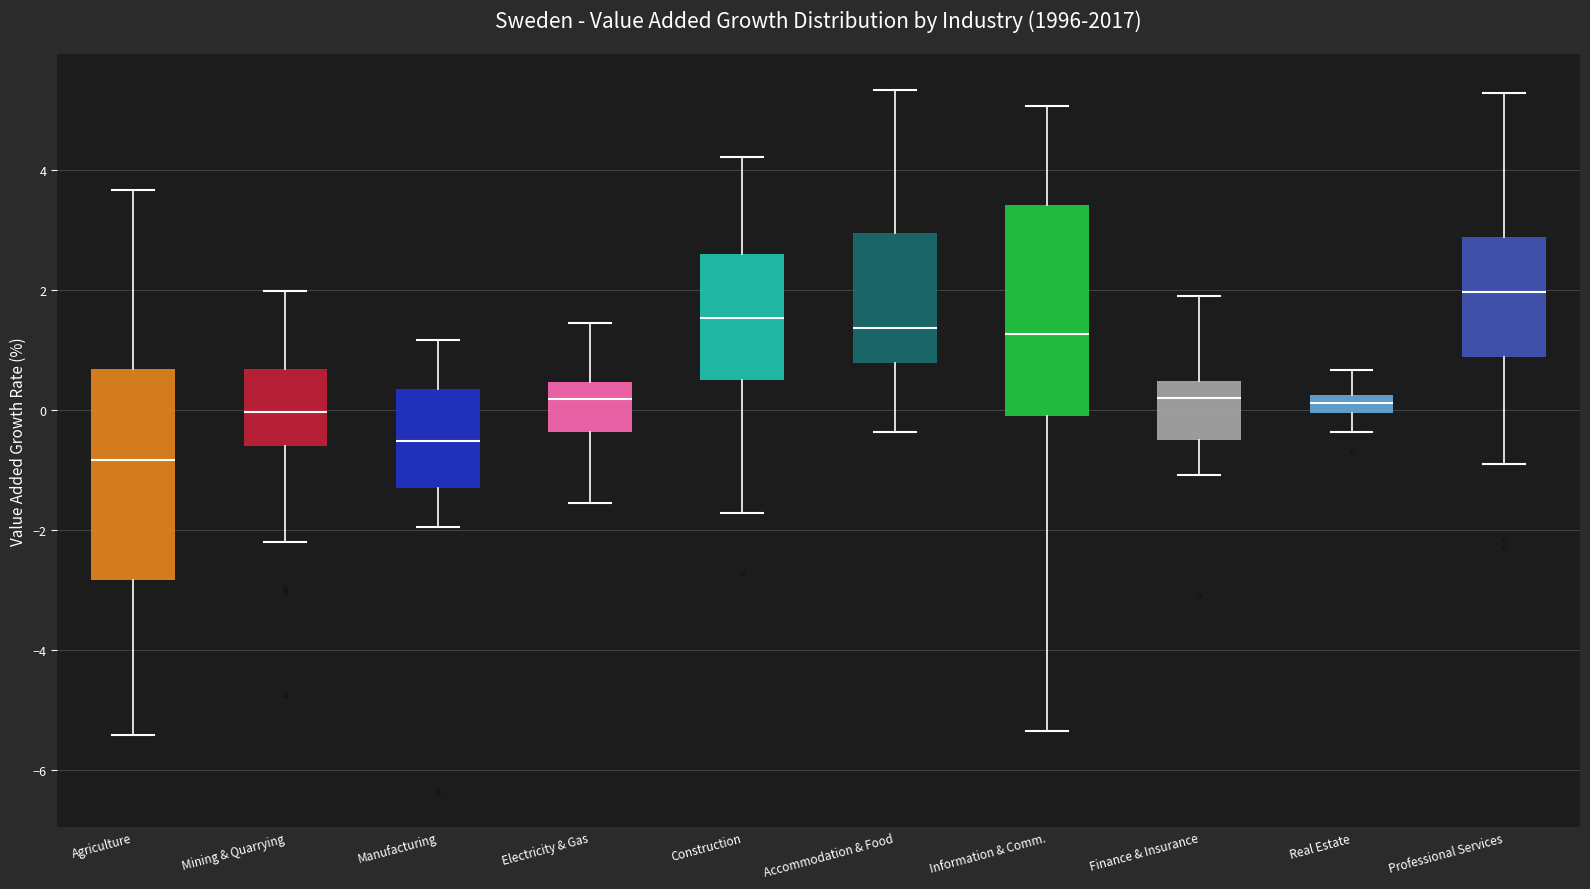

Which box has the highest median line?

Professional Services